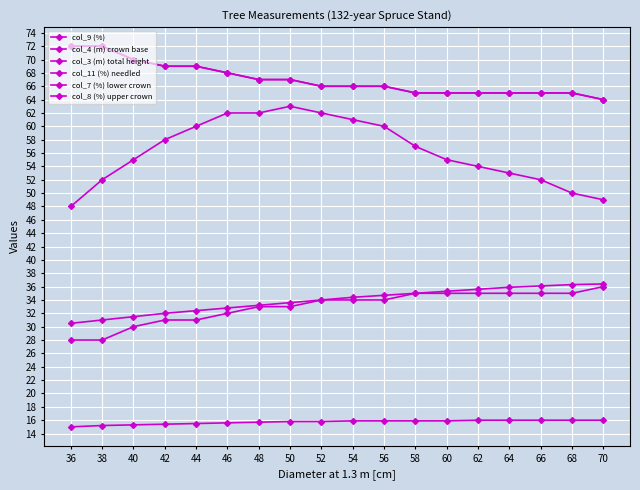

Is this an area chart (filled region under the line)?

No